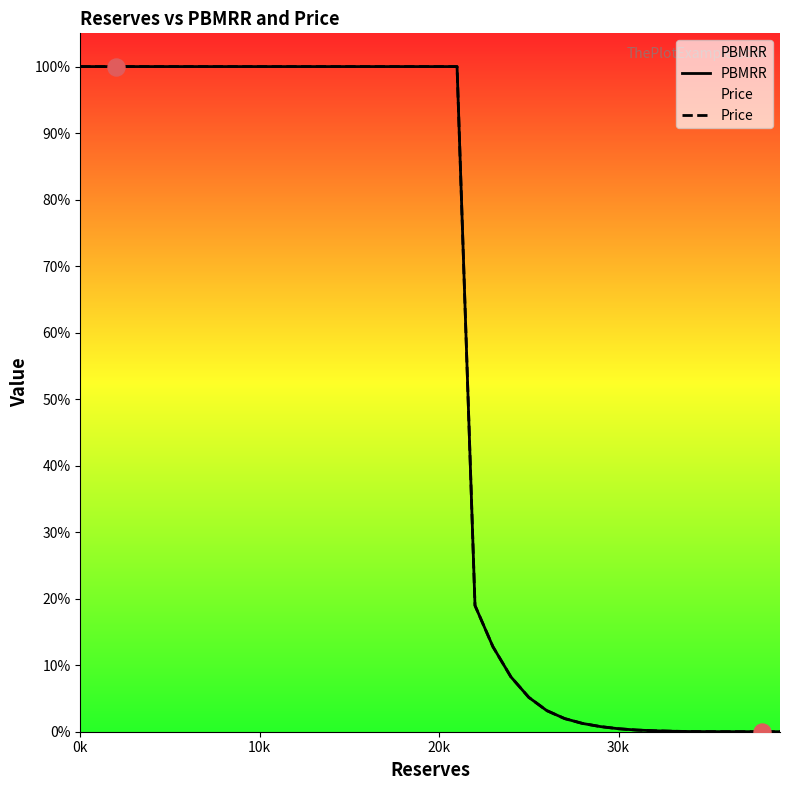

Is the value of Price at 12 greater than the value of PBMRR at 39?

Yes